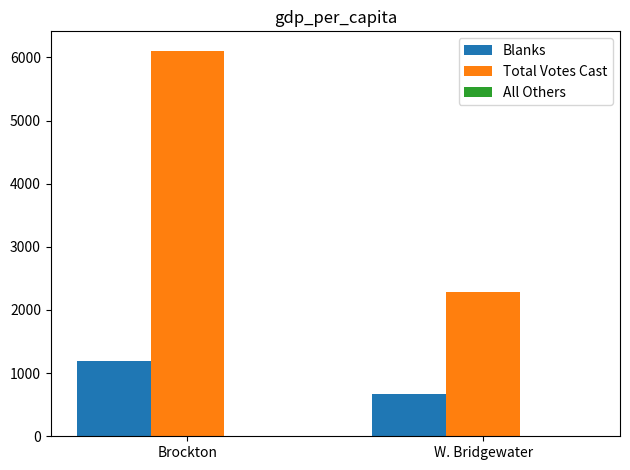

Rank the categories by Blanks value from highest to lowest.

Brockton, W. Bridgewater